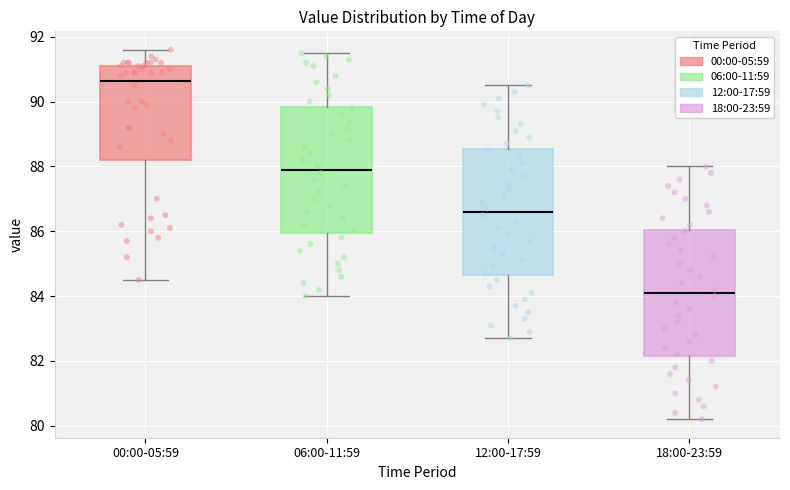

Reading left to right, transcribe this box plot: for each box, give where its median line is, the range the box spans, and where its two whiskers end, as read against the y-axis. The values are not printed on the chart, so give them approximately, as read against the axis.

00:00-05:59: median 90.6, box 88.2 to 91.2, whiskers 84.6 to 91.6
06:00-11:59: median 88.0, box 86.0 to 89.8, whiskers 84.0 to 91.6
12:00-17:59: median 86.6, box 84.6 to 88.6, whiskers 82.8 to 90.6
18:00-23:59: median 84.2, box 82.2 to 86.0, whiskers 80.2 to 88.0